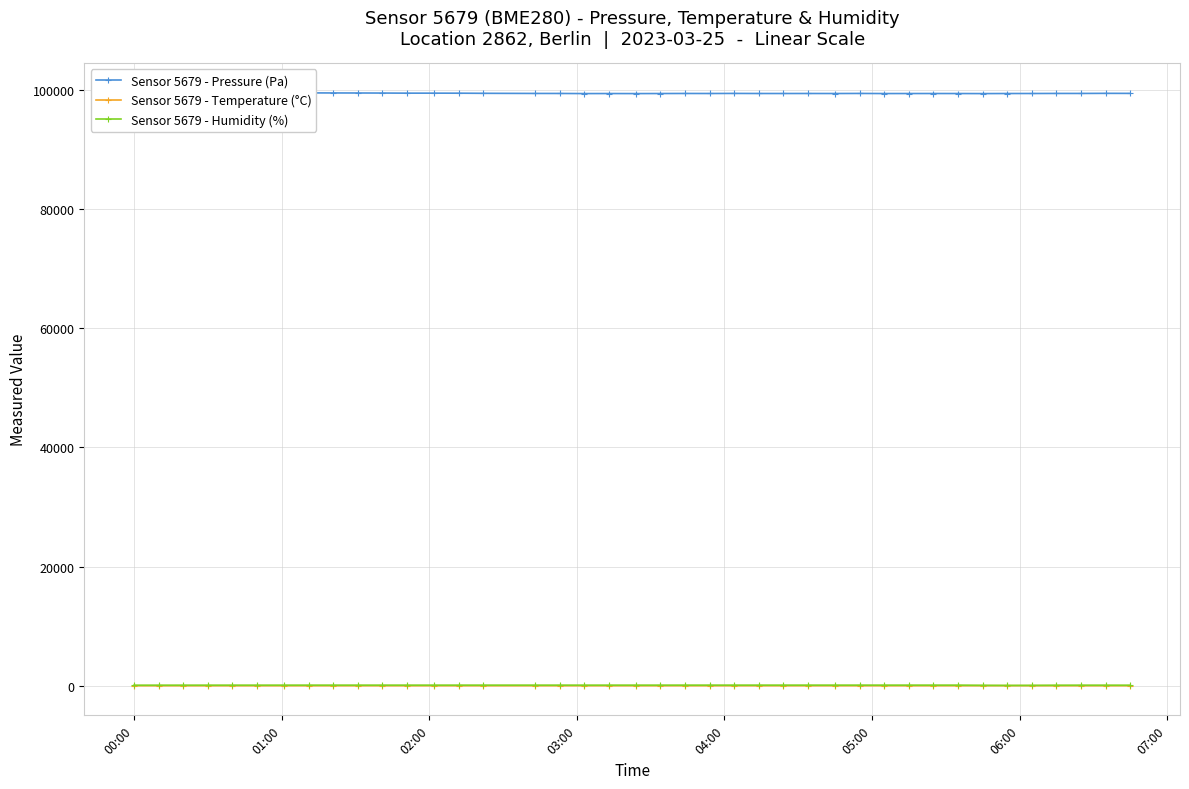

Is this an area chart (filled region under the line)?

No